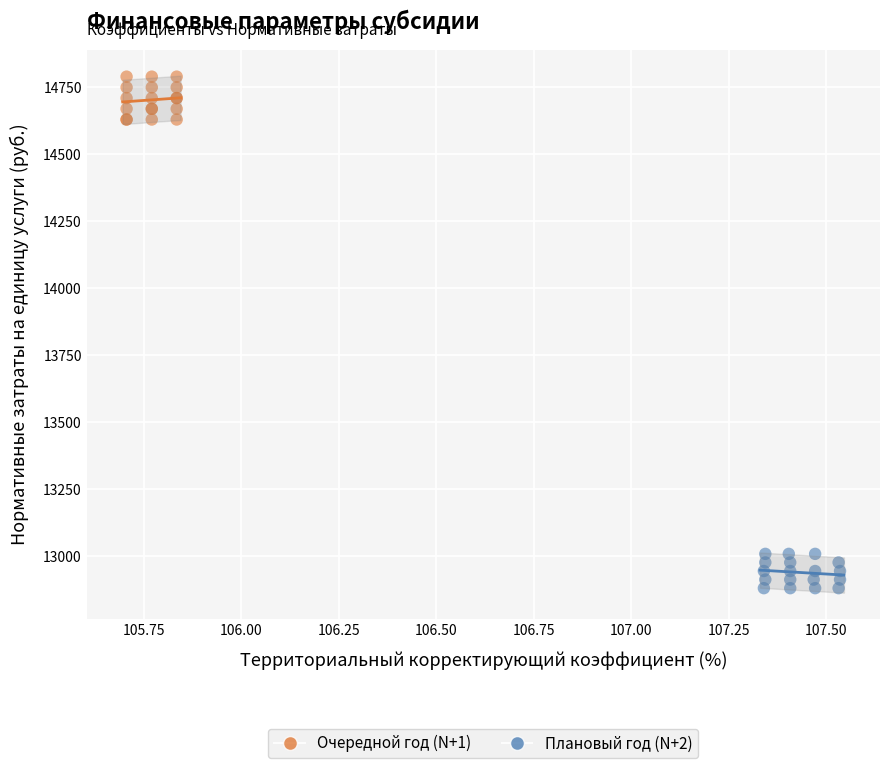

Which series has the largest Y range (max minus min)?

Очередной год (N+1)